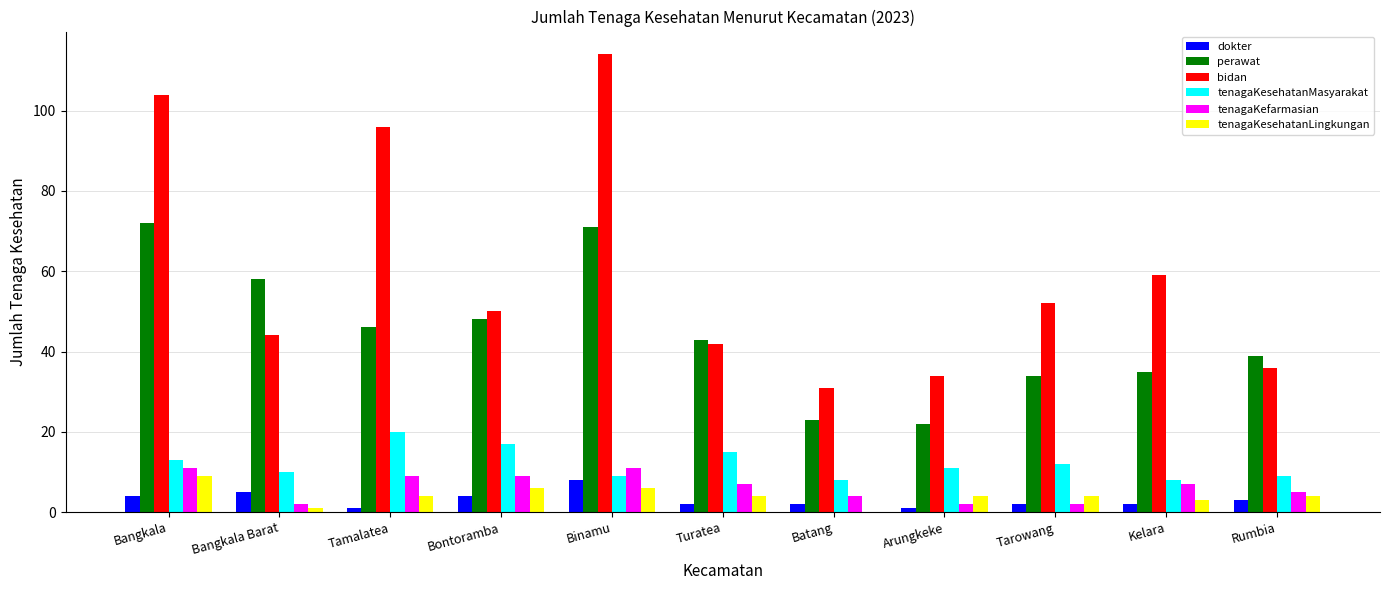

Reading right to left, transcribe all the data shown in this chart.

dokter: Rumbia=3	Kelara=2	Tarowang=2	Arungkeke=1	Batang=2	Turatea=2	Binamu=8	Bontoramba=4	Tamalatea=1	Bangkala Barat=5	Bangkala=4
perawat: Rumbia=39	Kelara=35	Tarowang=34	Arungkeke=22	Batang=23	Turatea=43	Binamu=71	Bontoramba=48	Tamalatea=46	Bangkala Barat=58	Bangkala=72
bidan: Rumbia=36	Kelara=59	Tarowang=52	Arungkeke=34	Batang=31	Turatea=42	Binamu=114	Bontoramba=50	Tamalatea=96	Bangkala Barat=44	Bangkala=104
tenagaKesehatanMasyarakat: Rumbia=9	Kelara=8	Tarowang=12	Arungkeke=11	Batang=8	Turatea=15	Binamu=9	Bontoramba=17	Tamalatea=20	Bangkala Barat=10	Bangkala=13
tenagaKefarmasian: Rumbia=5	Kelara=7	Tarowang=2	Arungkeke=2	Batang=4	Turatea=7	Binamu=11	Bontoramba=9	Tamalatea=9	Bangkala Barat=2	Bangkala=11
tenagaKesehatanLingkungan: Rumbia=4	Kelara=3	Tarowang=4	Arungkeke=4	Batang=0	Turatea=4	Binamu=6	Bontoramba=6	Tamalatea=4	Bangkala Barat=1	Bangkala=9